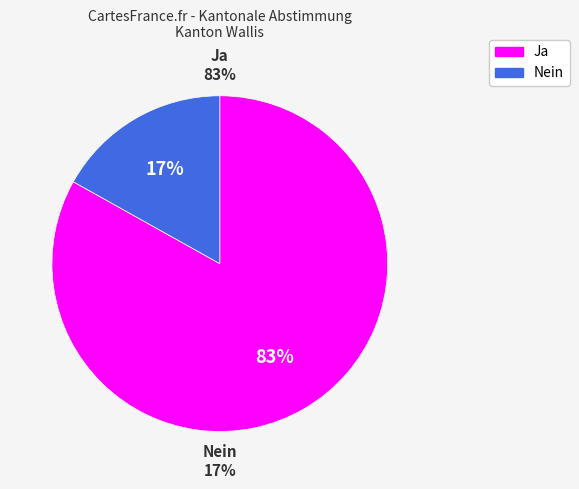

True or false: Ja accounts for 76% of the total.

False